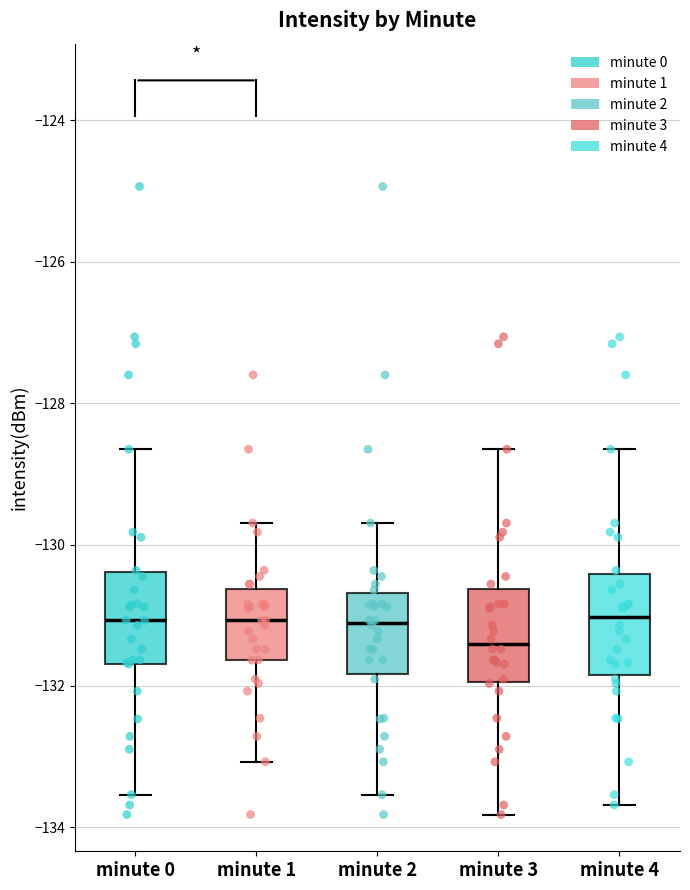

Reading left to right, transcribe this box plot: for each box, give where its median line is, the range the box spans, and where its two whiskers end, as read against the y-axis. The values are not printed on the chart, so give them approximately, as read against the axis.

minute 0: median -131.0, box -131.6 to -130.4, whiskers -133.6 to -128.6
minute 1: median -131.0, box -131.6 to -130.6, whiskers -133.0 to -129.6
minute 2: median -131.2, box -131.8 to -130.6, whiskers -133.6 to -129.6
minute 3: median -131.4, box -132.0 to -130.6, whiskers -133.8 to -128.6
minute 4: median -131.0, box -131.8 to -130.4, whiskers -133.6 to -128.6